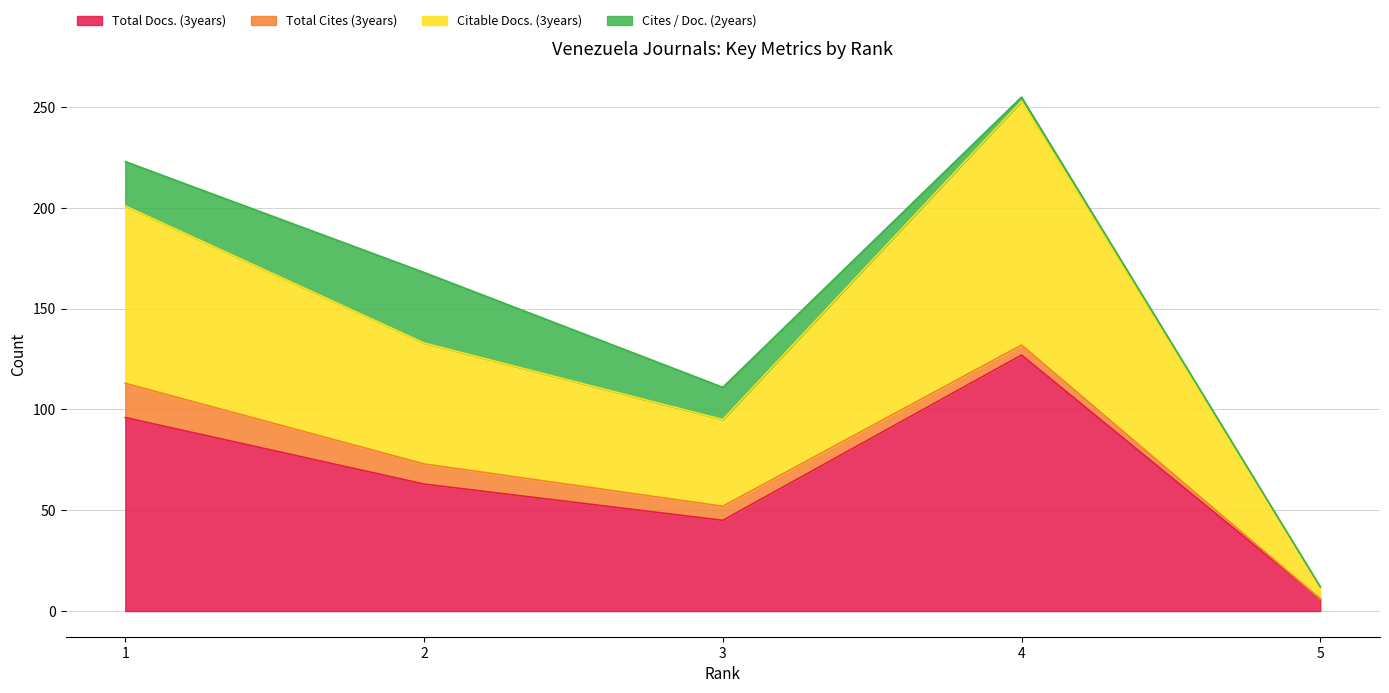

What are all the series names shown in the legend?

Total Docs. (3years), Total Cites (3years), Citable Docs. (3years), Cites / Doc. (2years)